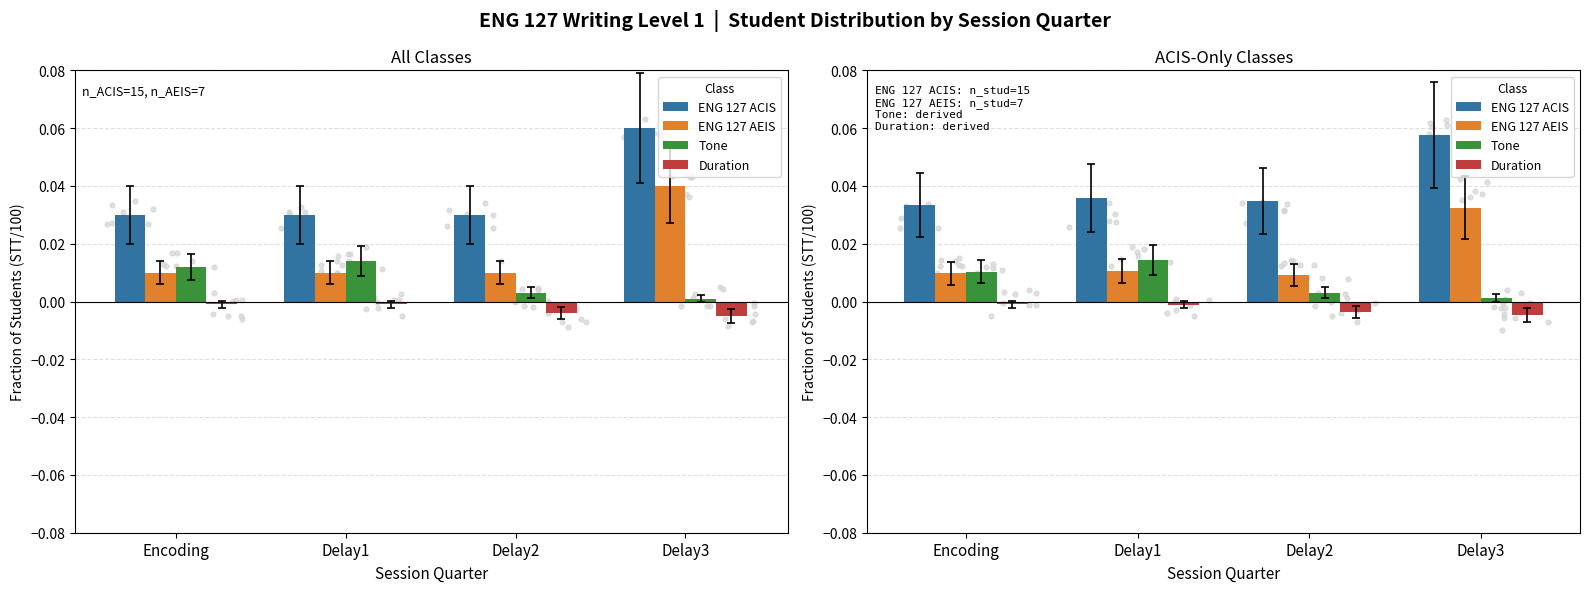

Which series has the largest total across all categories?

ENG 127 ACIS